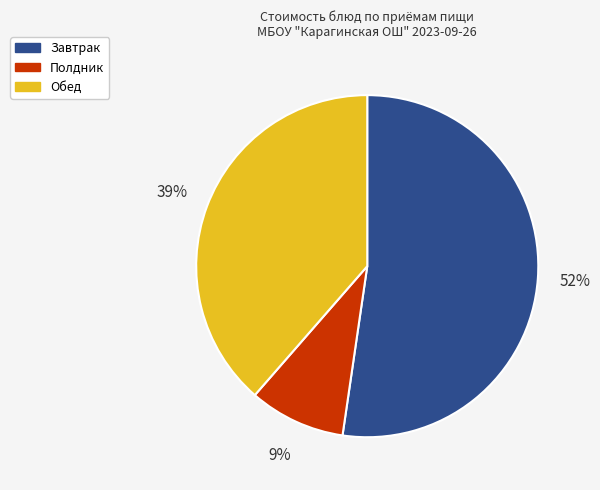

The Полдник slice represents 1% of the pie. True or false?

False